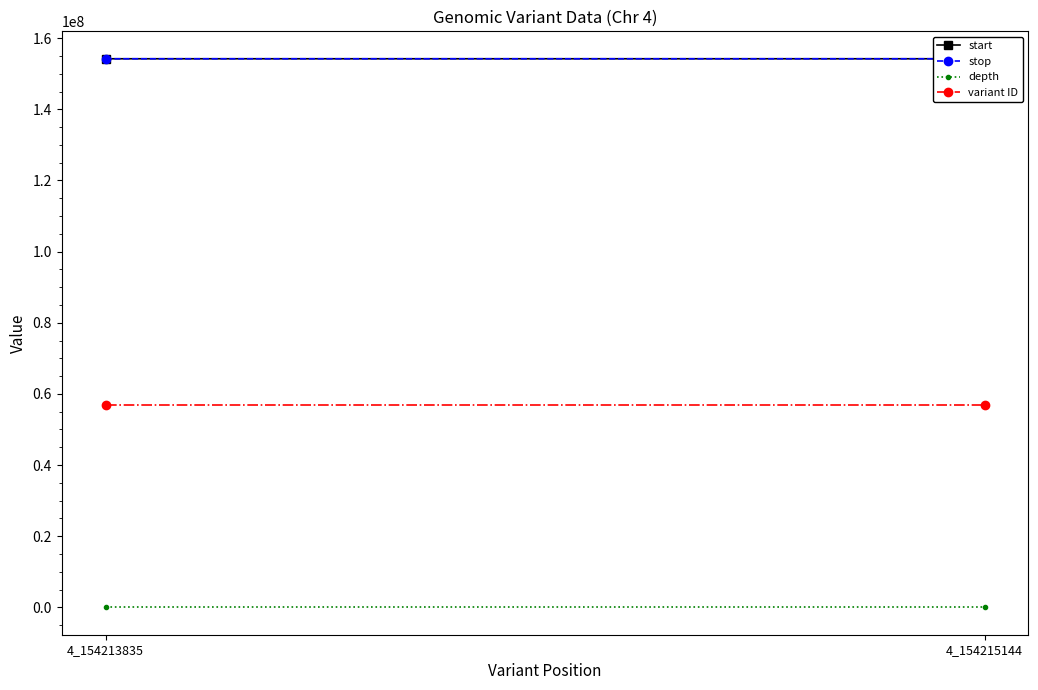

What are all the series names shown in the legend?

start, stop, depth, variant ID